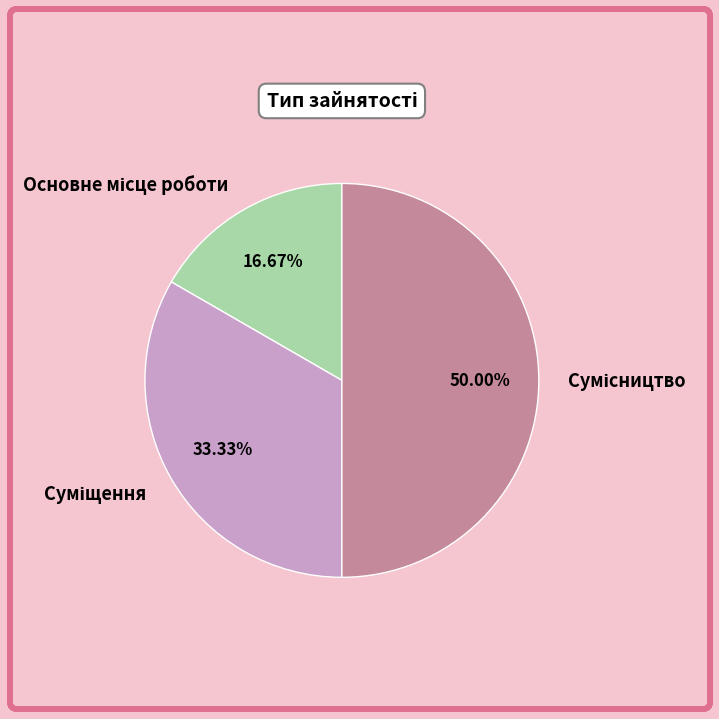

Count the number of slices in the pie.

3